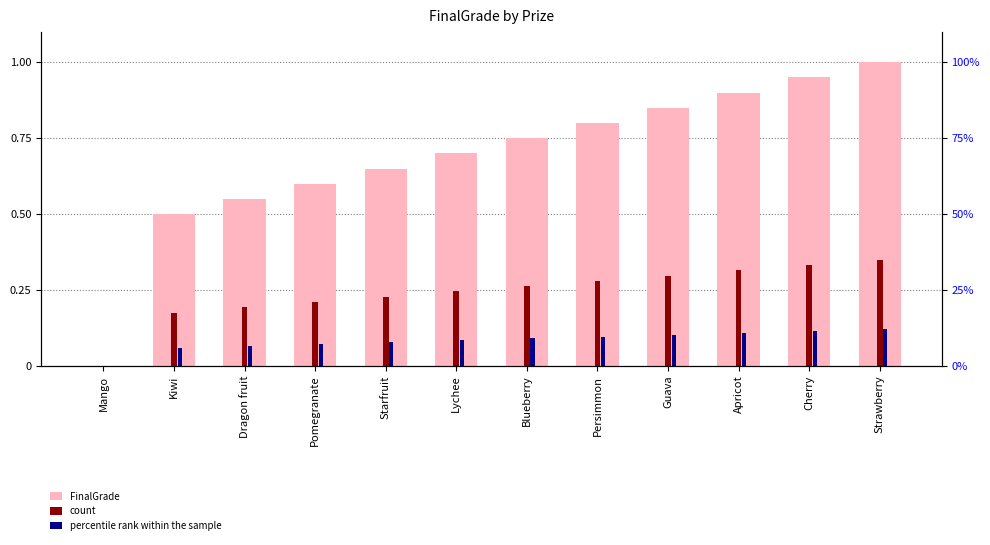

Rank the series by their maximum value, from lowest to highest.

percentile rank within the sample, count, FinalGrade